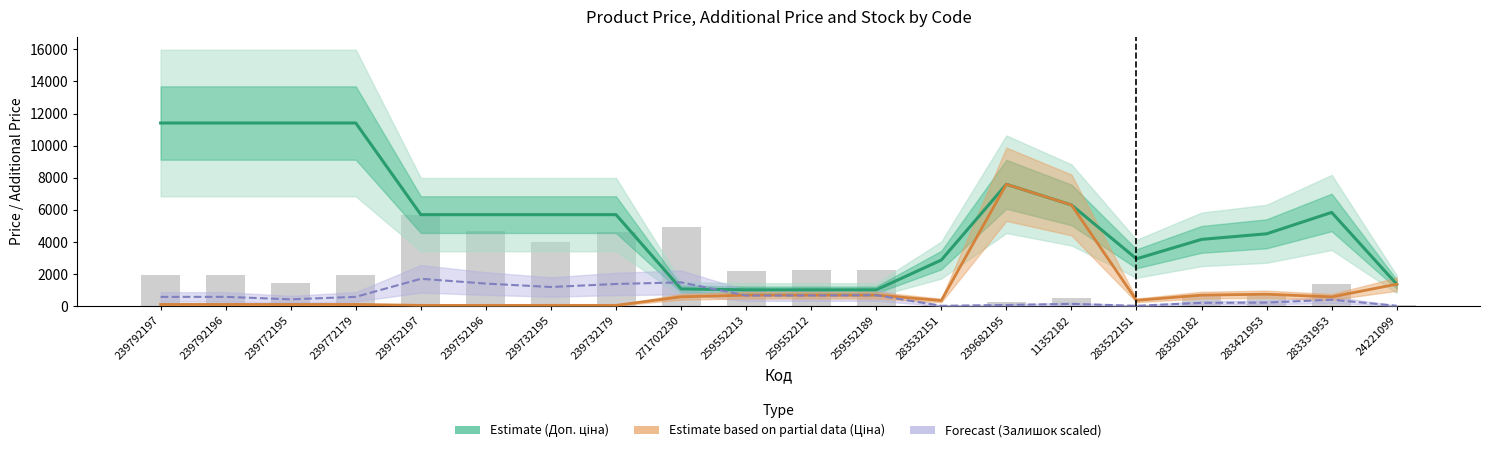

At 239732195, list the series in order from largest to smallest.

Estimate (Доп. ціна), Forecast (Залишок scaled), Estimate based on partial data (Ціна)